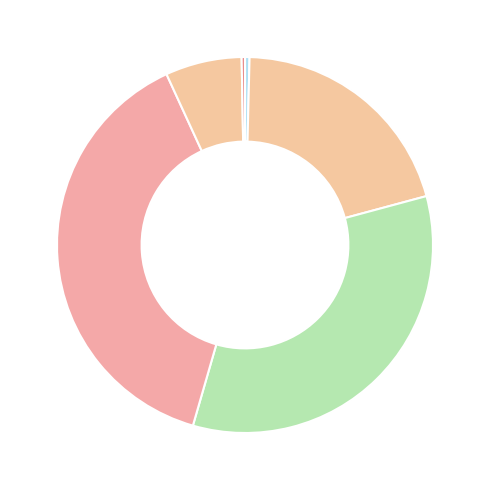

Rank the categories by value from highest to lowest.

Doanh nghiệp, Tín dụng, Lồng ghép, Dân góp, Tổng khác, Vốn đầu tư trực tiếp, Khác